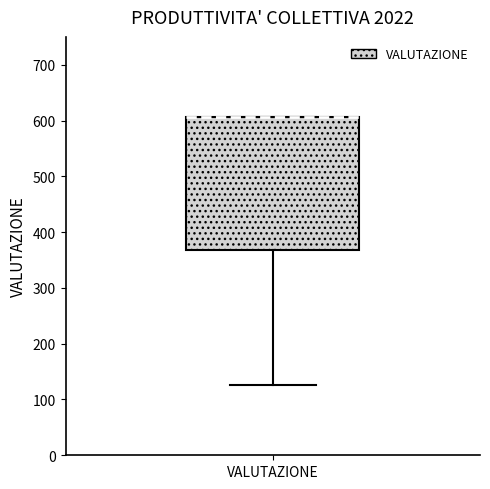

Read this box plot against the y-axis: the position of the median line, the range covered by the box, and the ends of both whiskers. The values are not printed on the chart, so give them approximately, as read against the axis.

median 610 (drawn on the box's upper edge), box 370 to 610, whiskers 130 to 610